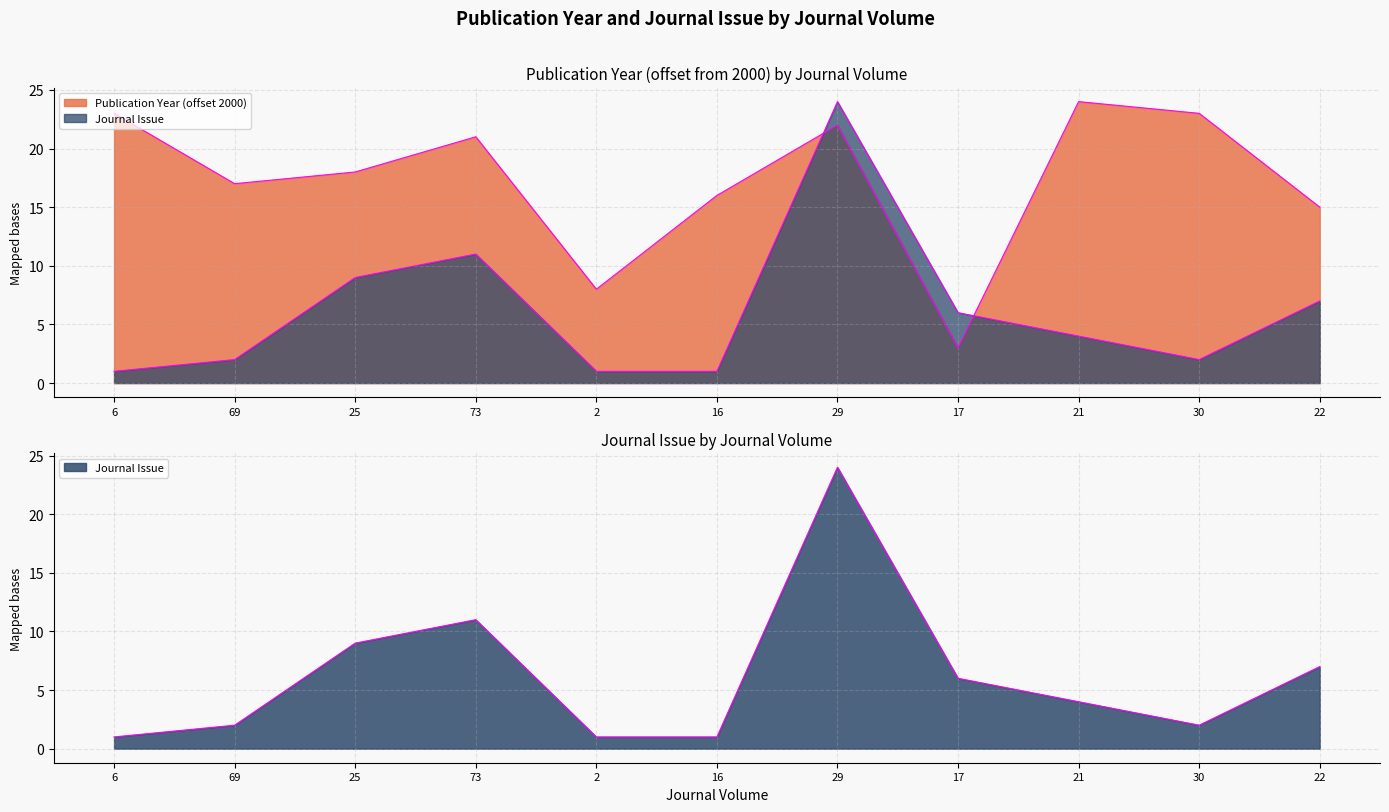

How many lines are shown in the chart?

2